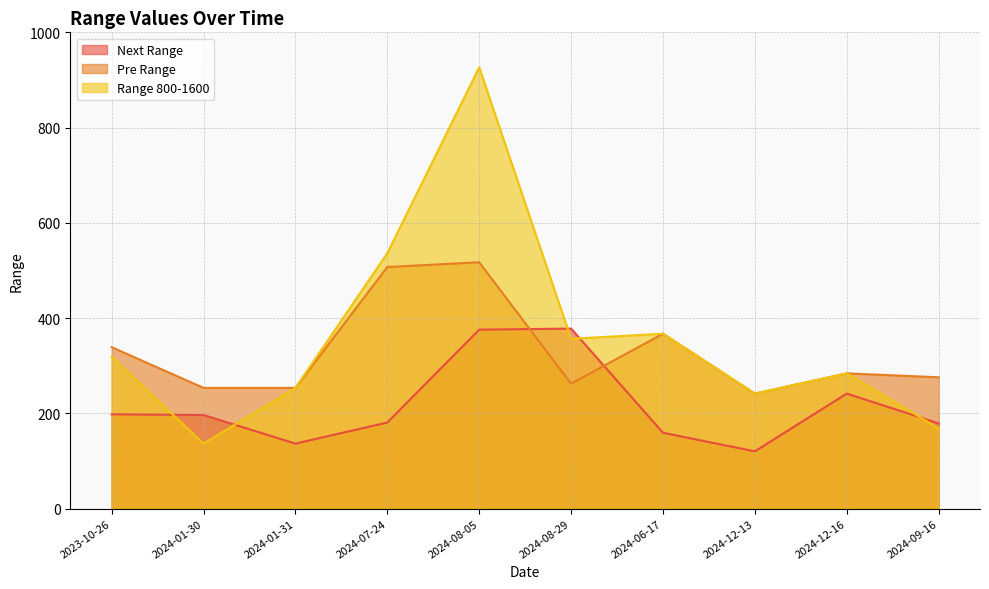

Reading left to right, extract all data points from this chart.

Next Range: 198.0	196.5	136.5	180.8	375.8	378.0	159.2	120.2	241.5	179.0
Pre Range: 339.0	253.5	253.5	507.2	517.2	262.2	367.2	241.5	284.0	275.8
Range 800-1600: 318.8	136.5	253.5	536.2	926.5	356.5	367.2	241.5	284.0	168.5